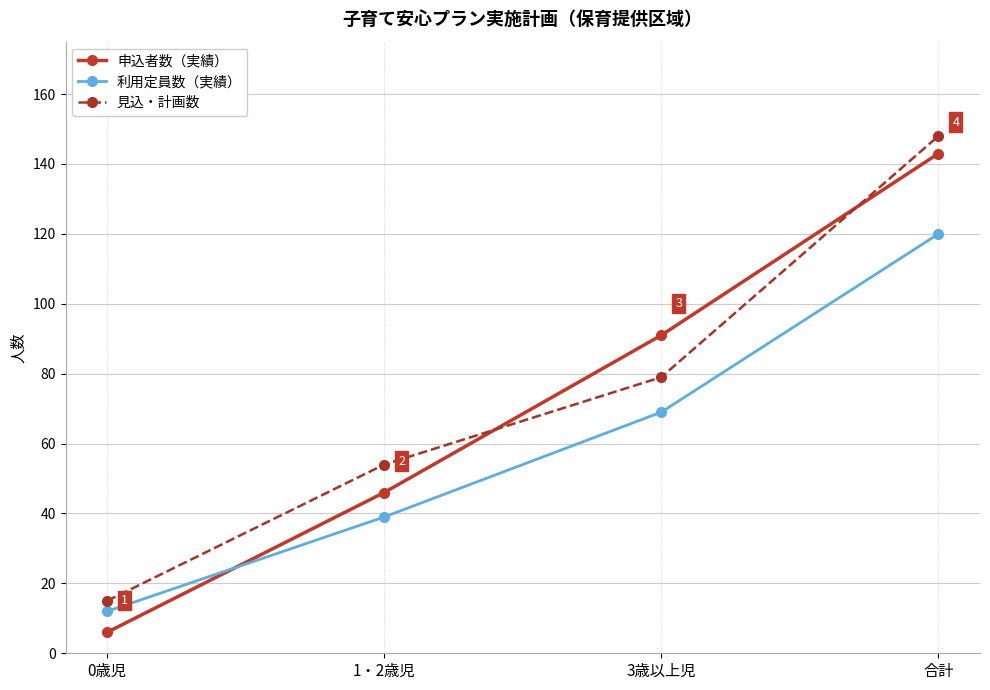

The 見込・計画数 series shows 5 at 0歳児. True or false?

False